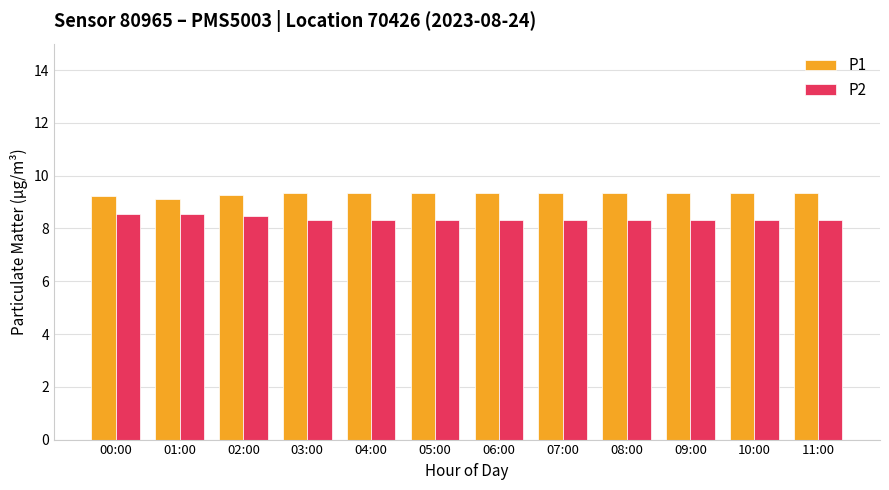

What is the label of the 8th bar from the left?

07:00